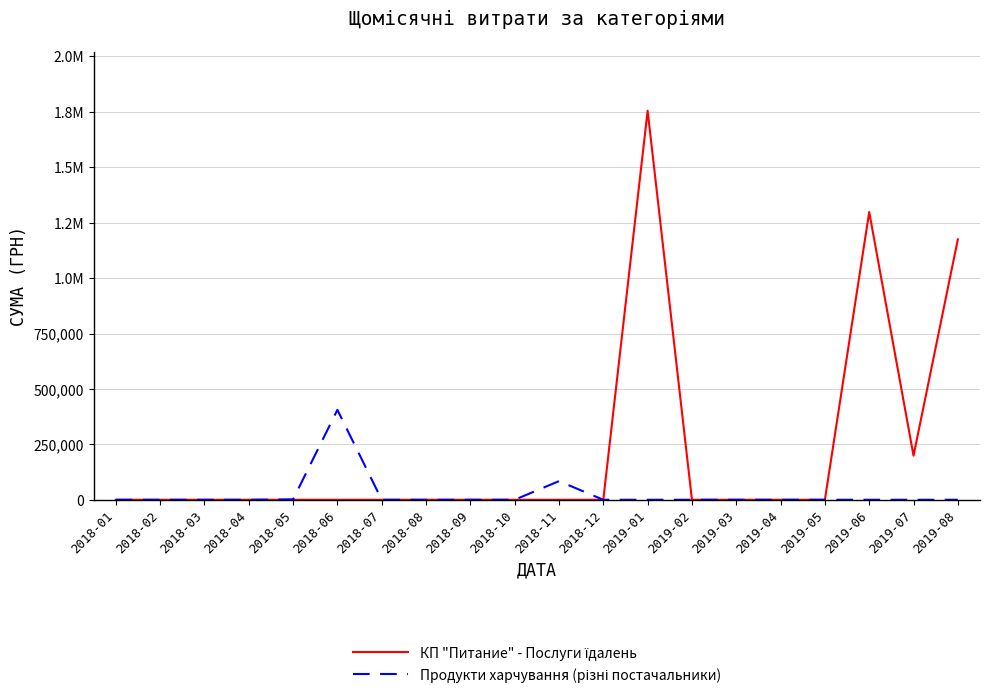

At 2018-04, list the series in order from smallest to largest.

КП "Питание" - Послуги їдалень, Продукти харчування (різні постачальники)